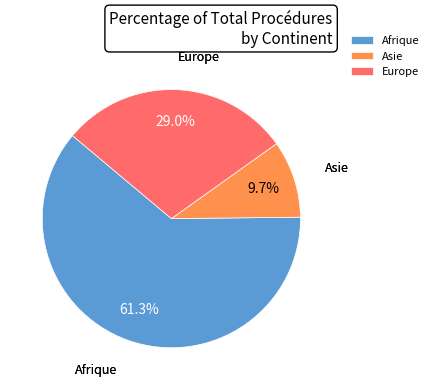

Which category has the biggest portion of the pie?

Afrique